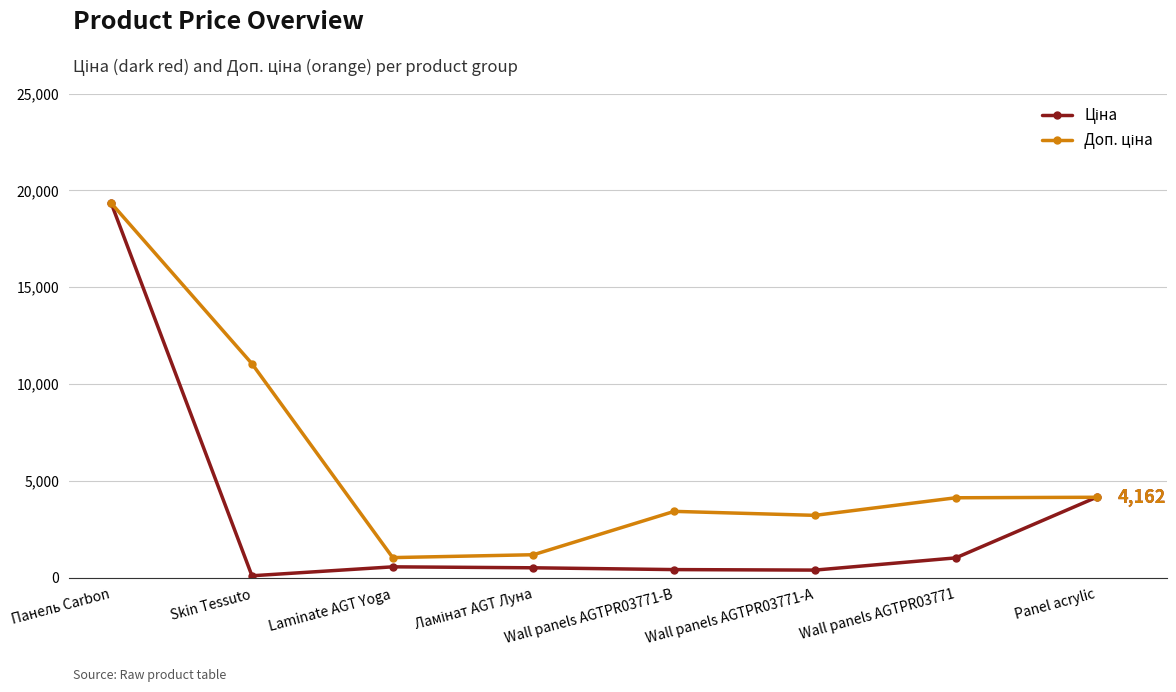

What is the label of the 2nd point from the right?

Wall panels AGTPR03771